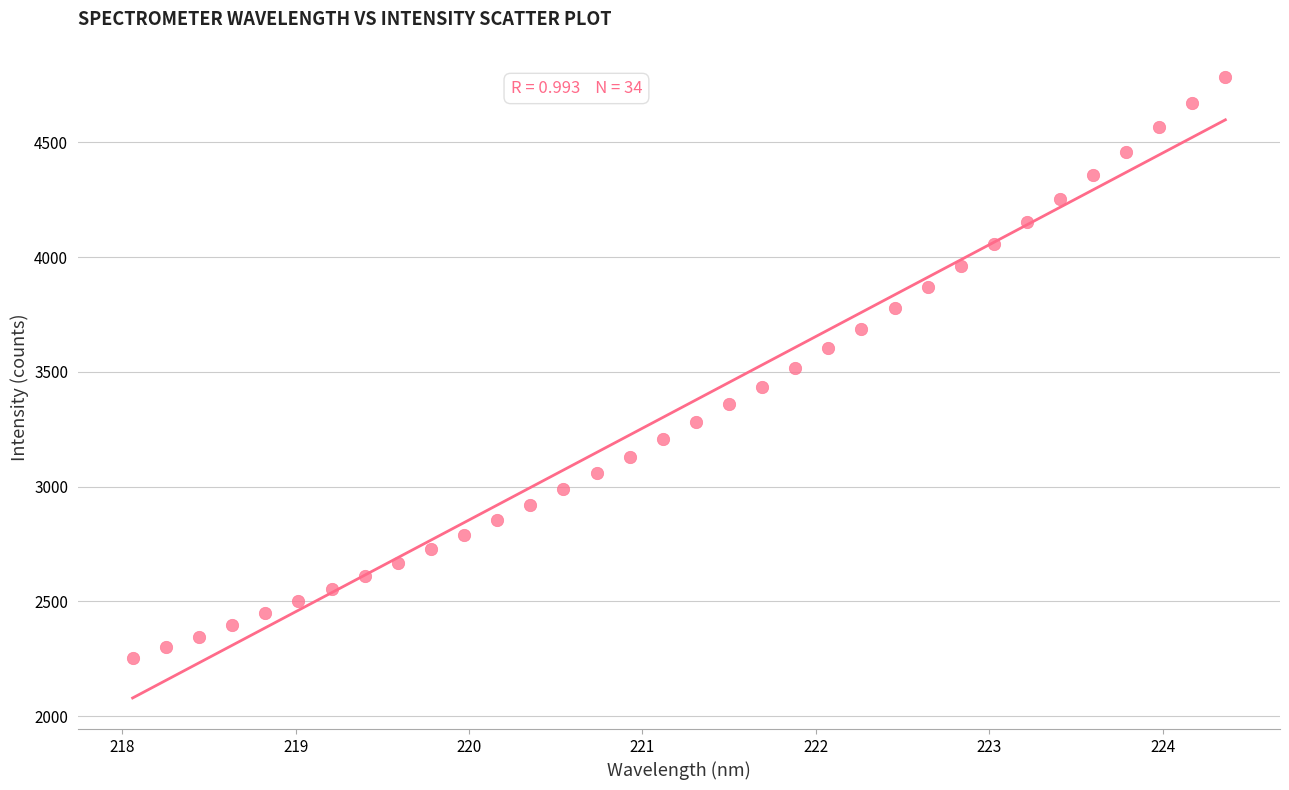

What is the range of X values (max minus min)?

6.3